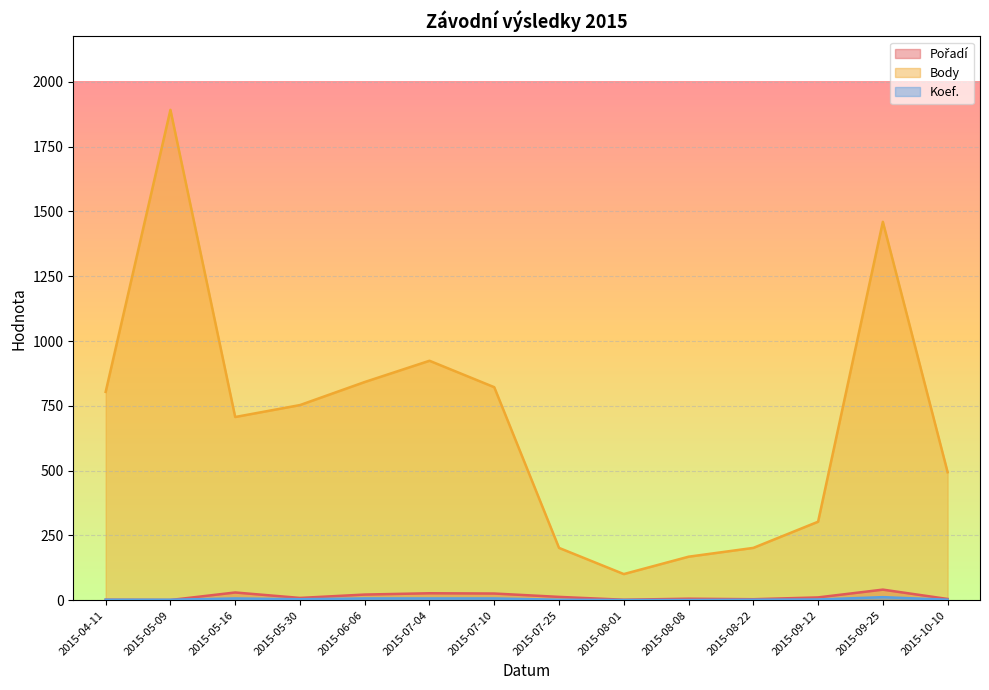

What is the difference between the Koef. values at 2015-09-12 and 2015-05-09?

1